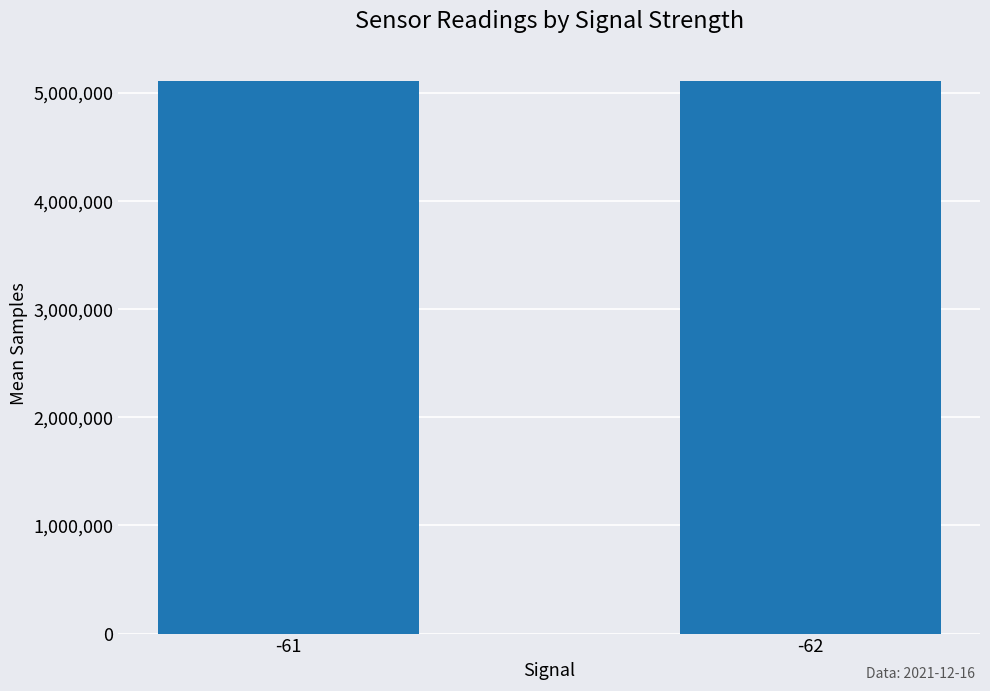

What is the maximum value shown in the chart?

5114798